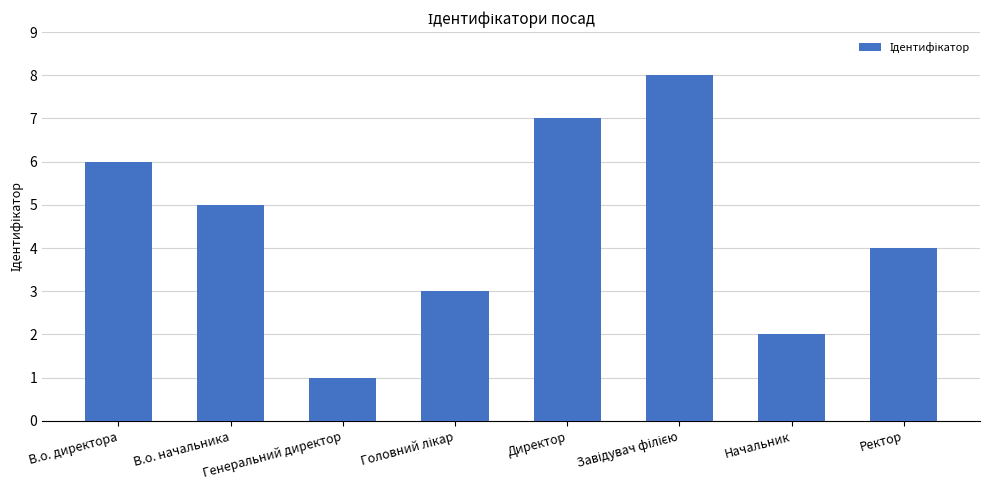

What is the smallest value displayed?

1